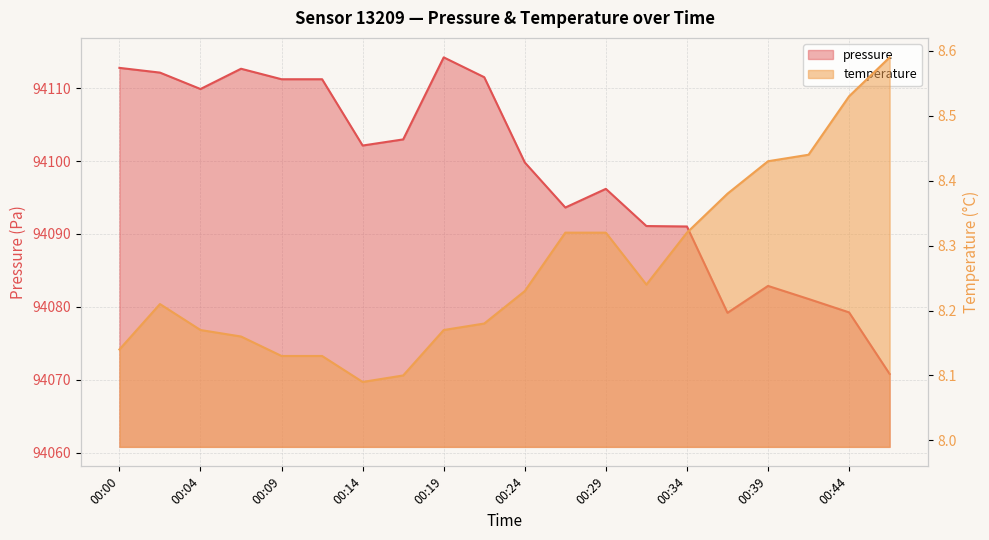

Where is the first local minimum for pressure?

00:04